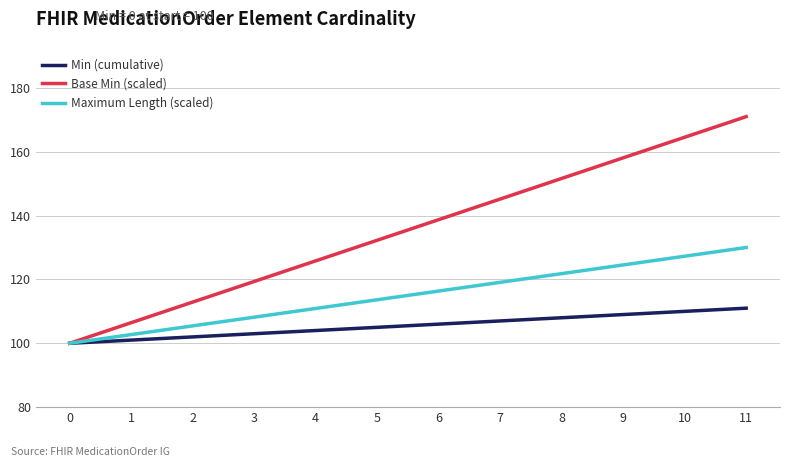

At how many categories does at least one series exceed 166?

1